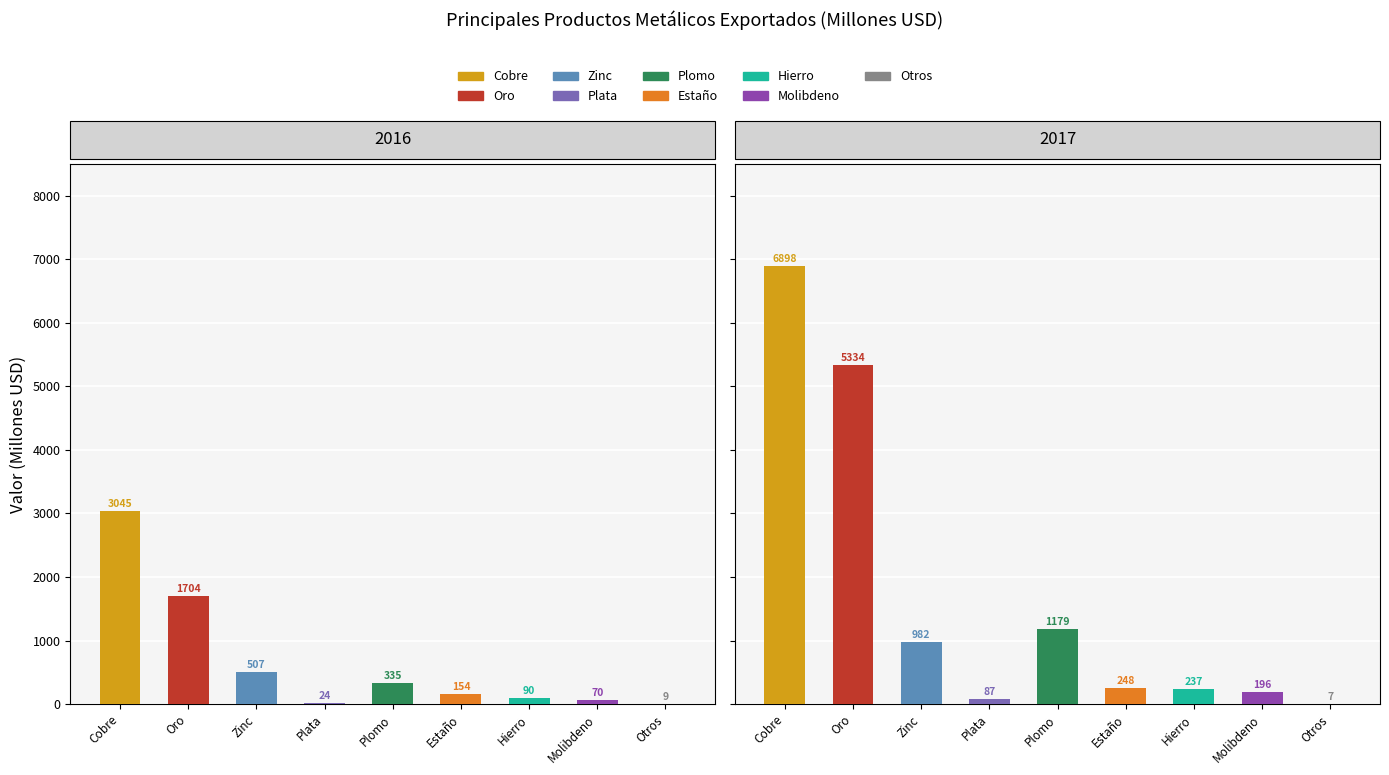

The value of 2016 at Oro is 1704.1. True or false?

True